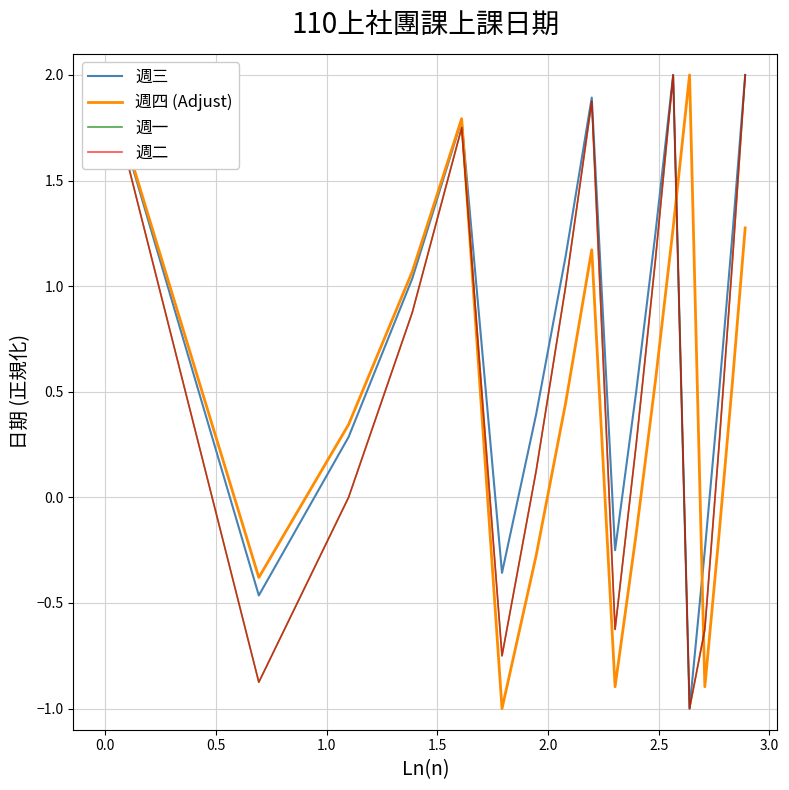

What is the value of the 週四 (Adjust) point at the 17th from the left?

0.6